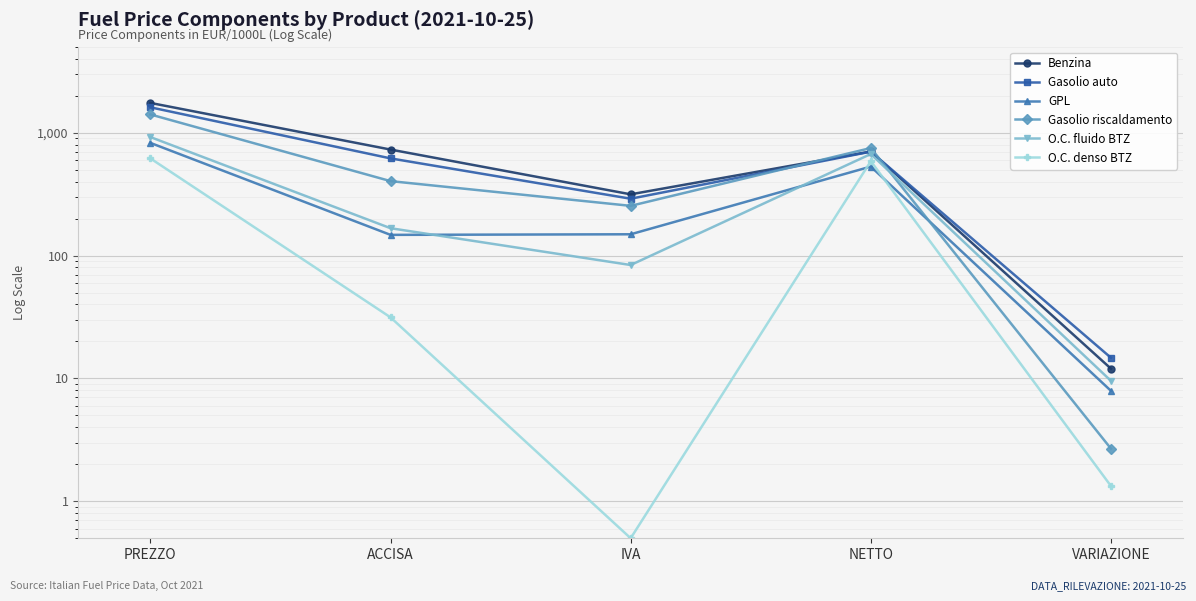

In O.C. fluido BTZ, how many points are higher than both neighbors (excluding endpoints)?

1